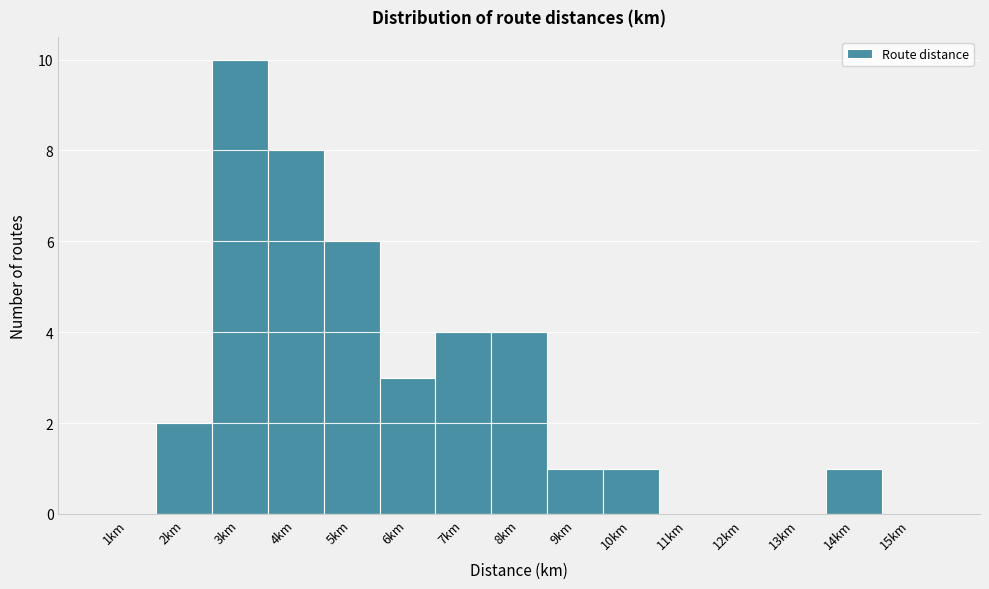

Over which range of the x-axis is the bar tallest?

2.5 to 3.5